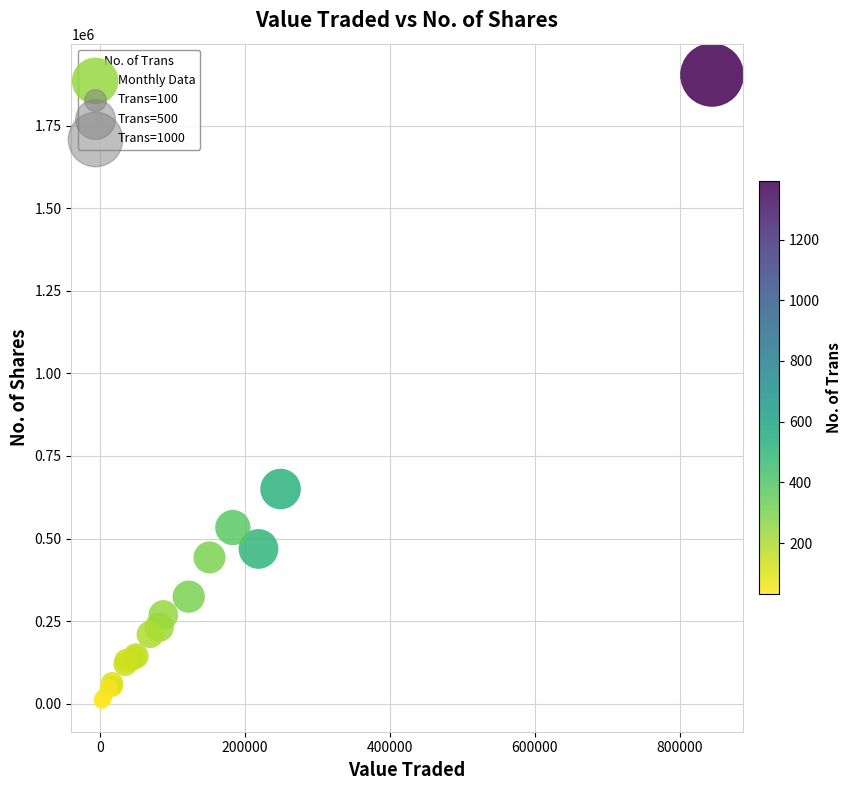

What Y value in the scatter plot is closest to 956696?

650089